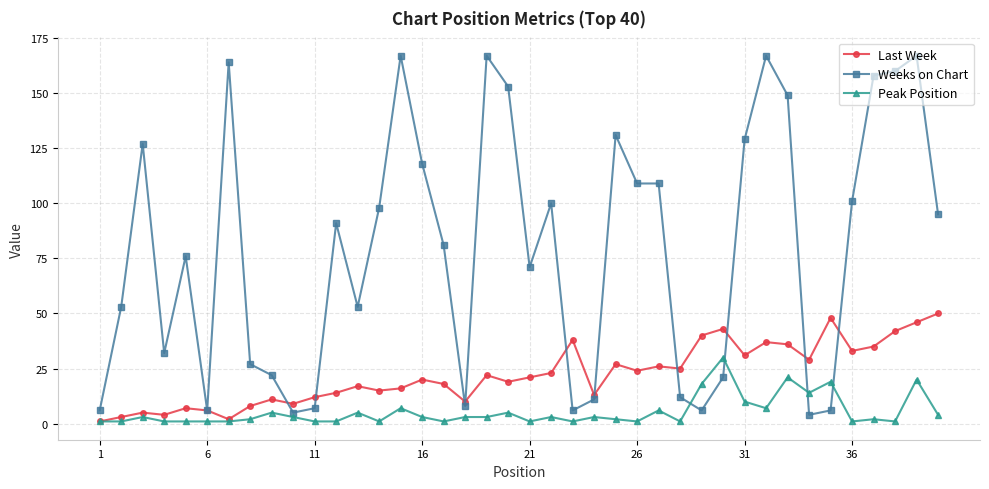

Which series has the largest total across all categories?

Weeks on Chart